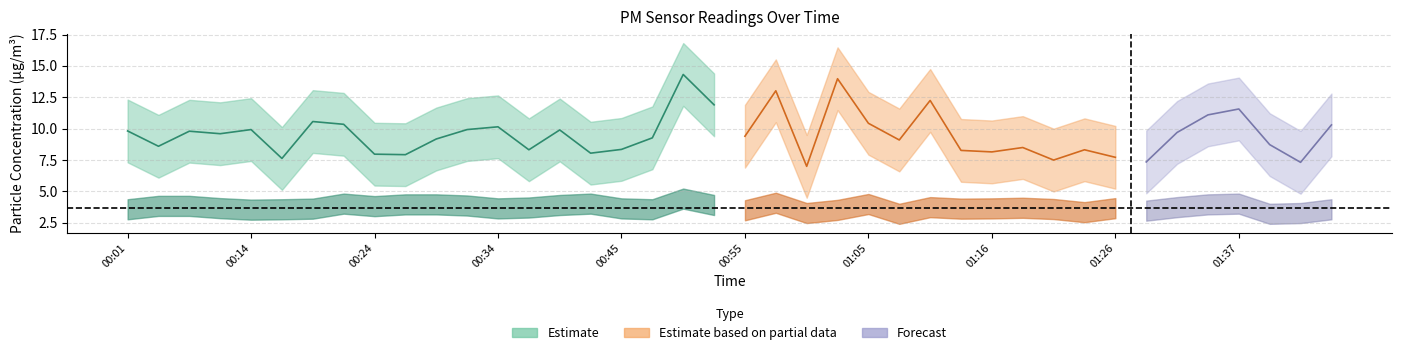

What is the average value of the P2 series?

3.7